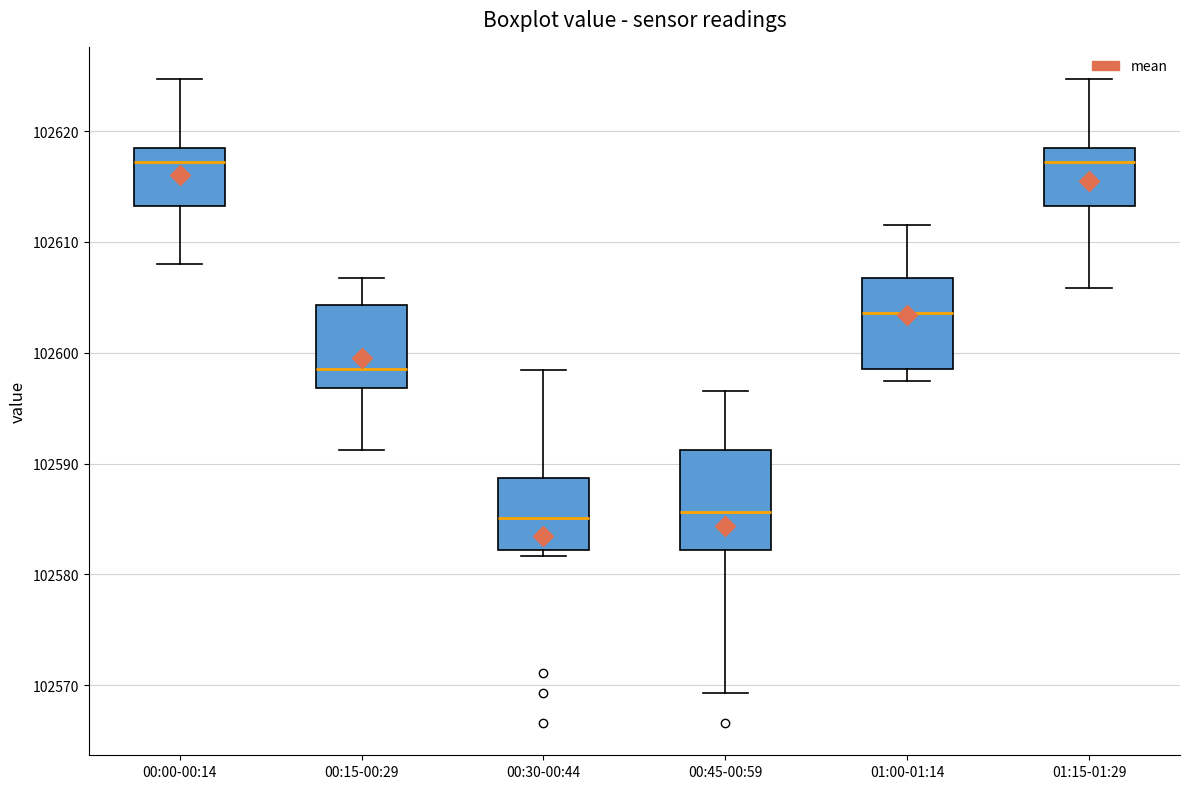

Reading left to right, read every box against the y-axis: the position of its median line, the range the box covers, and the ends of its whiskers. The values are not printed on the chart, so give them approximately, as read against the axis.

00:00-00:14: median 102617, box 102613 to 102618, whiskers 102608 to 102625
00:15-00:29: median 102599, box 102597 to 102604, whiskers 102591 to 102607
00:30-00:44: median 102585, box 102582 to 102589, whiskers 102582 (just below the box's lower edge) to 102598
00:45-00:59: median 102586, box 102582 to 102591, whiskers 102569 to 102597
01:00-01:14: median 102604, box 102599 to 102607, whiskers 102597 to 102612
01:15-01:29: median 102617, box 102613 to 102618, whiskers 102606 to 102625